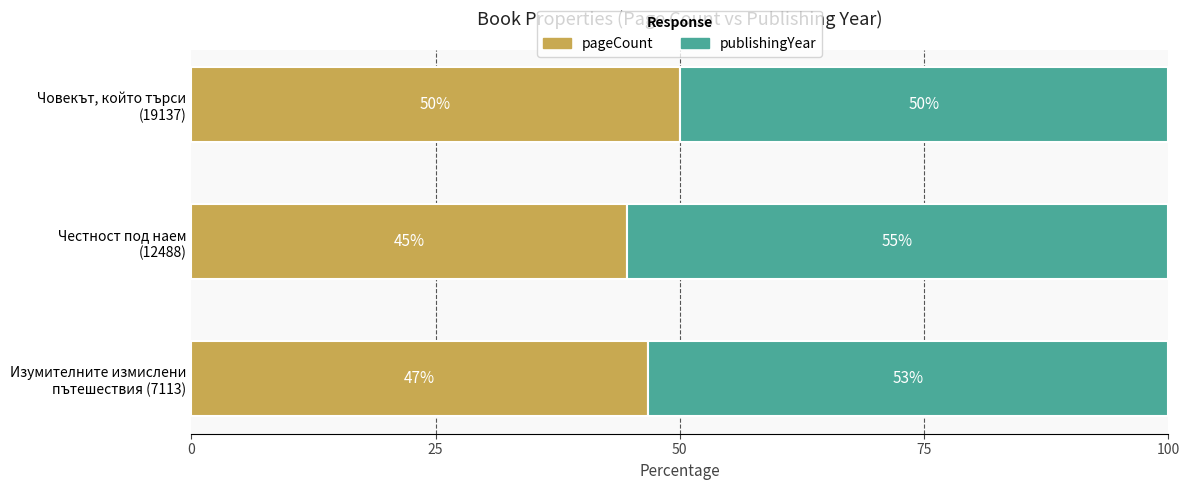

What is the highest value of the pageCount series?

50.0